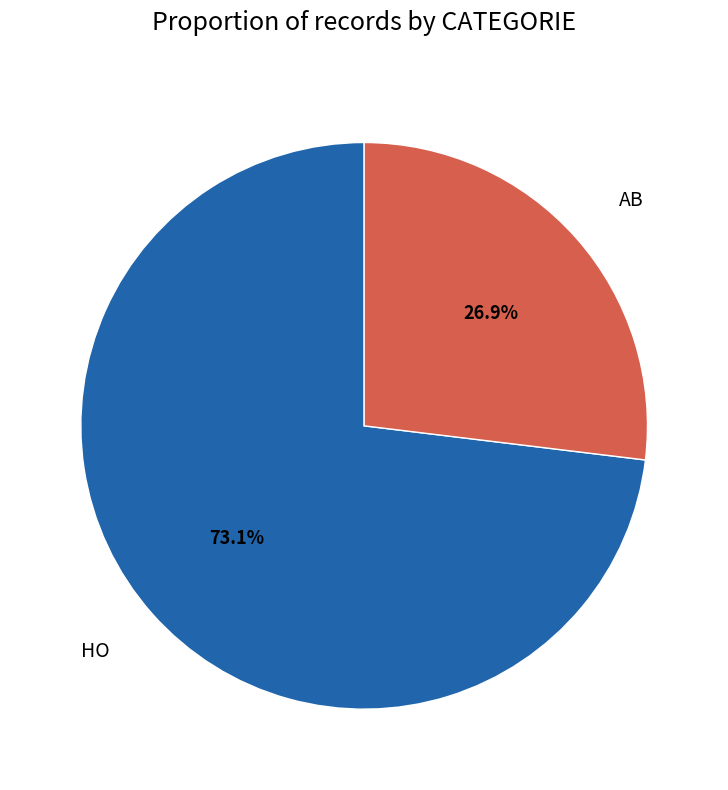

To the nearest percent, what is the difference between the largest and smallest slice percentages?

46%